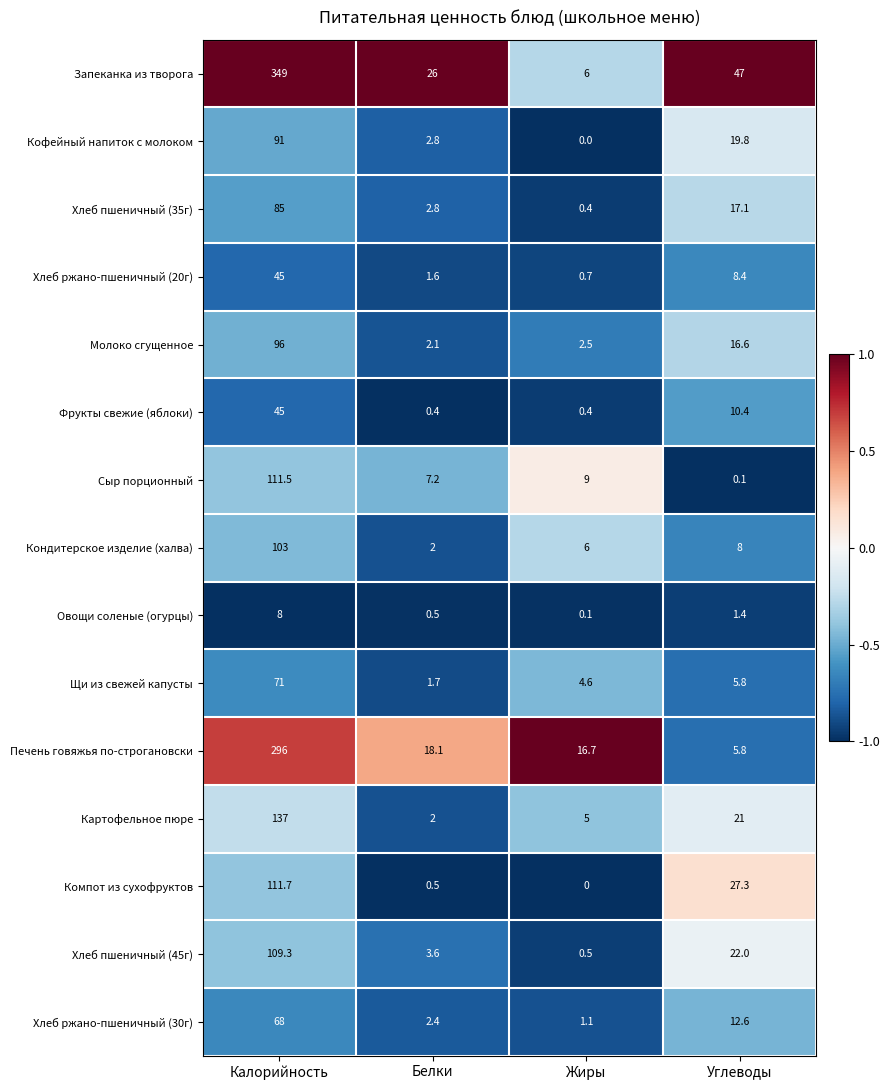

What is the difference between the Сыр порционный values at Углеводы and Жиры?

8.9